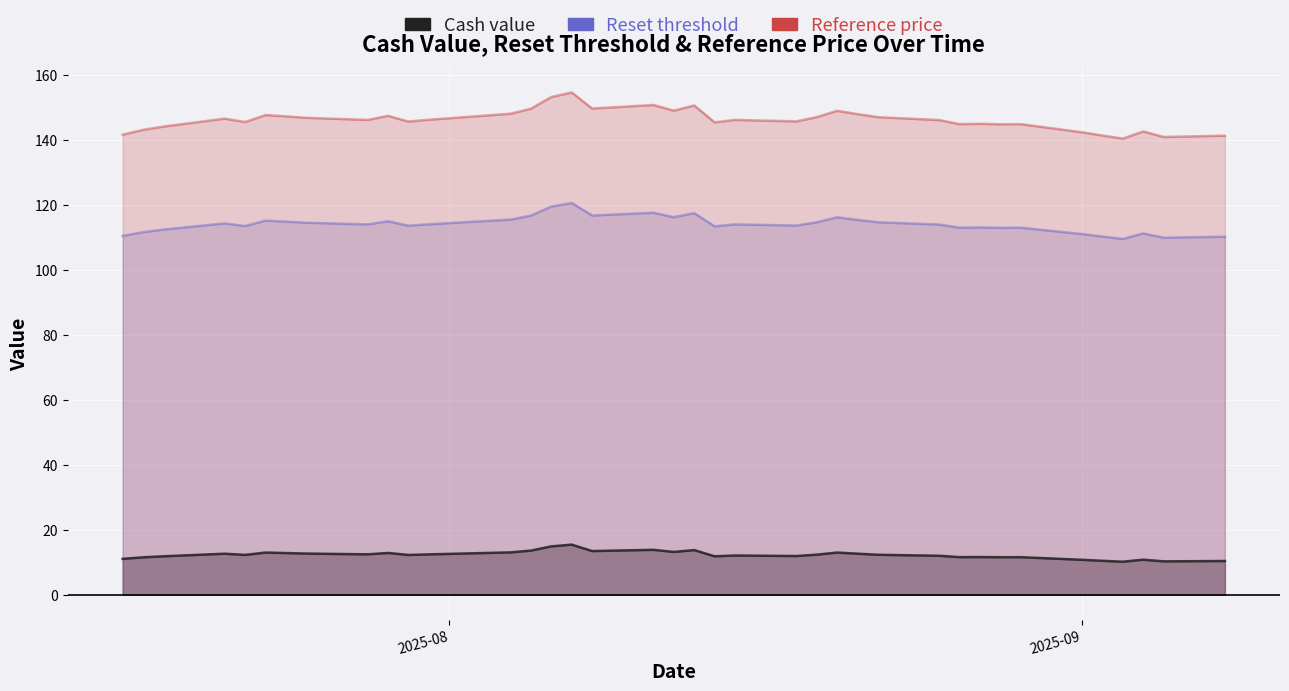

Does the chart display data point markers on the line(s)?

No